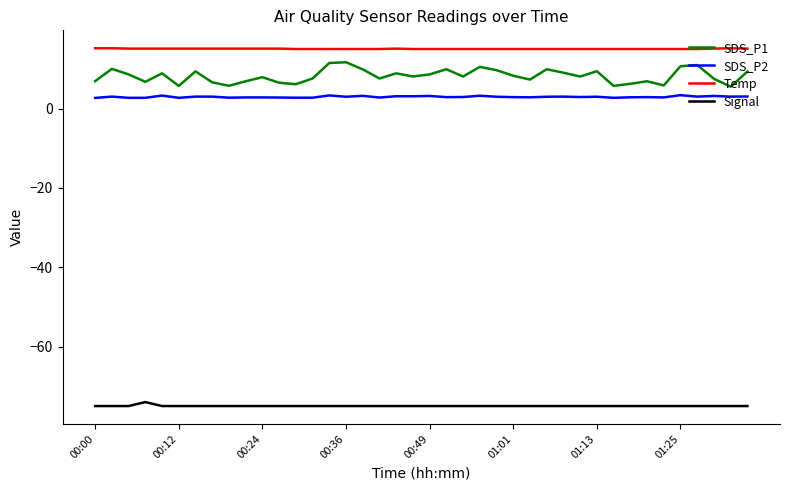

What is the average value of the Signal series?

-75.0